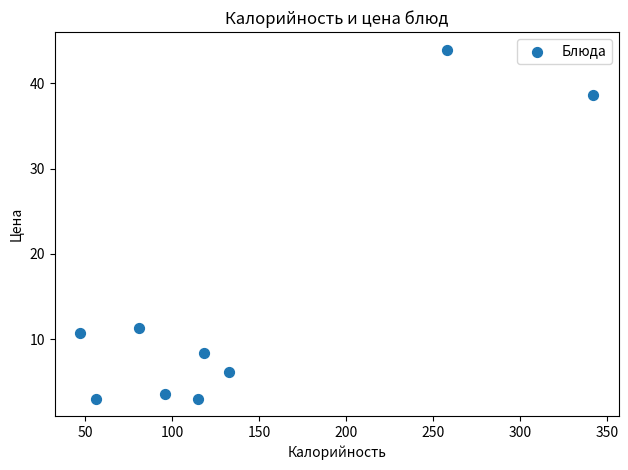

What Y value in the scatter plot is closest to 23?

11.3